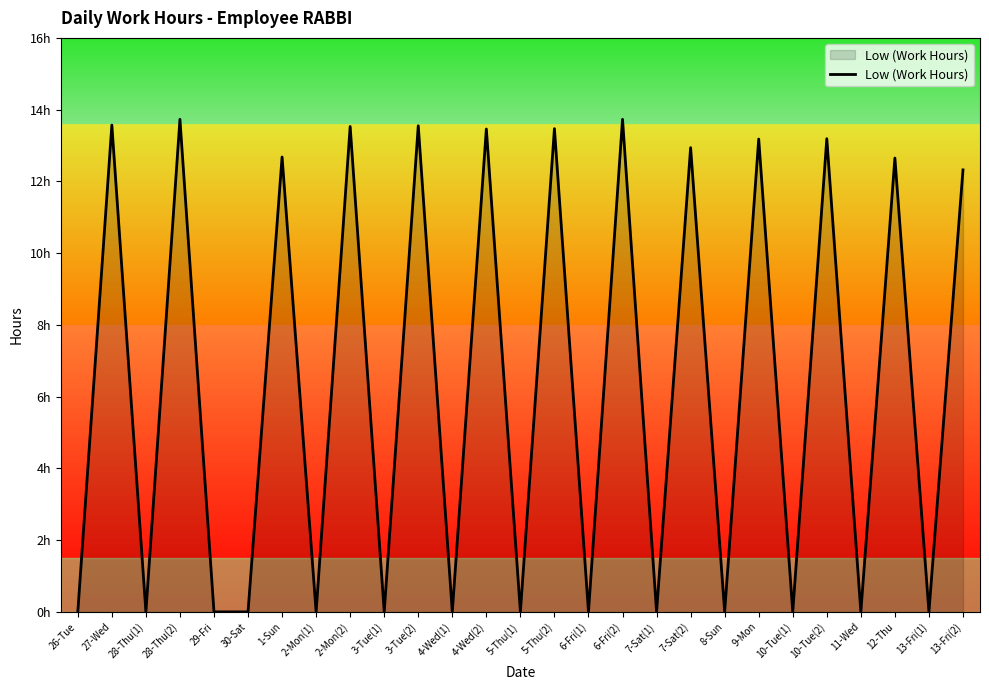

Does the chart display data point markers on the line(s)?

No